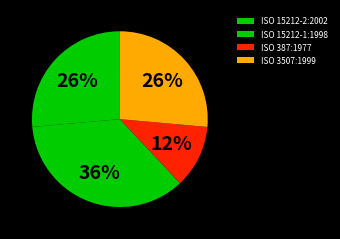

Which category has the smallest portion of the pie?

ISO 387:1977